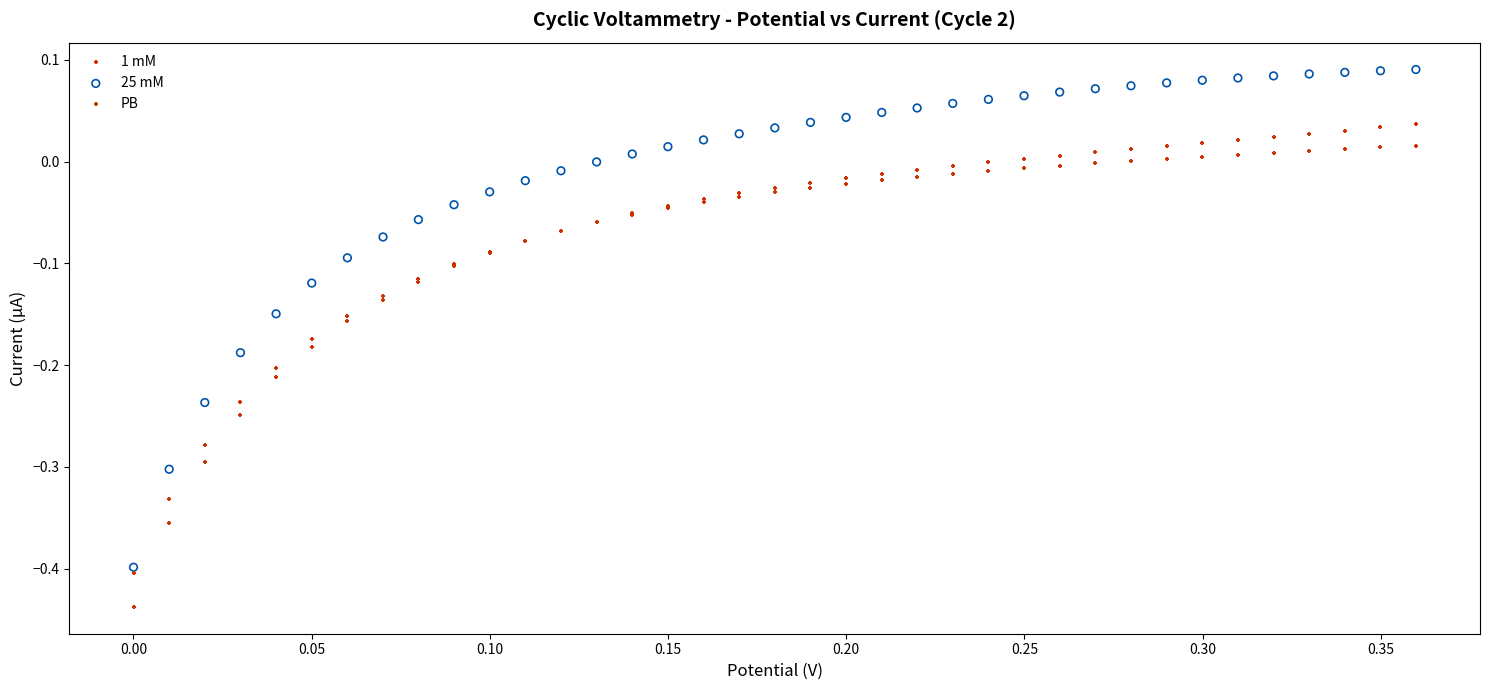

What are all the series names shown in the legend?

1 mM, 25 mM, PB